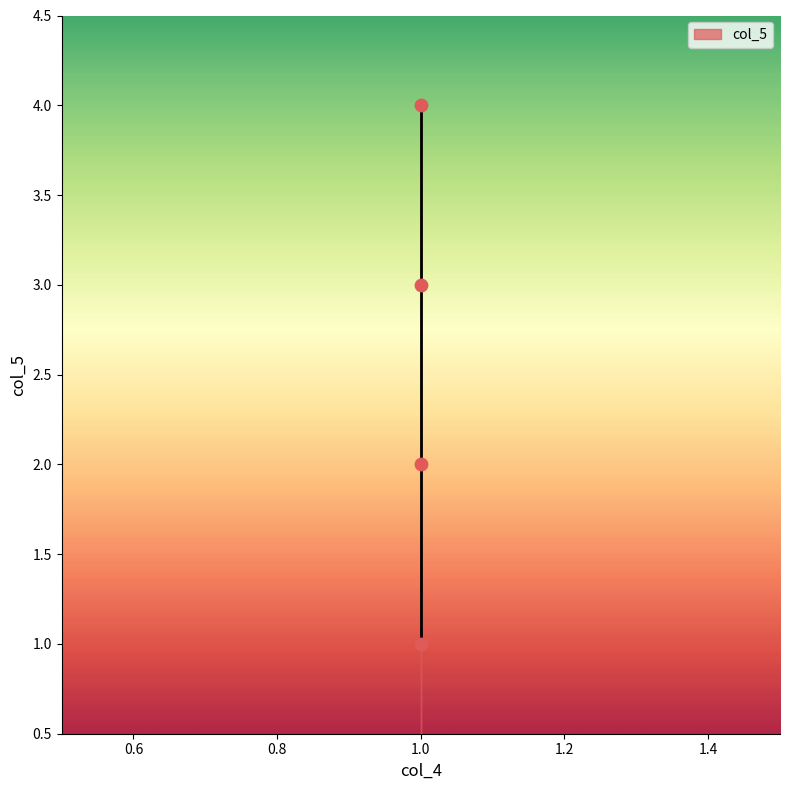

What is the range of Y values (max minus min)?

3